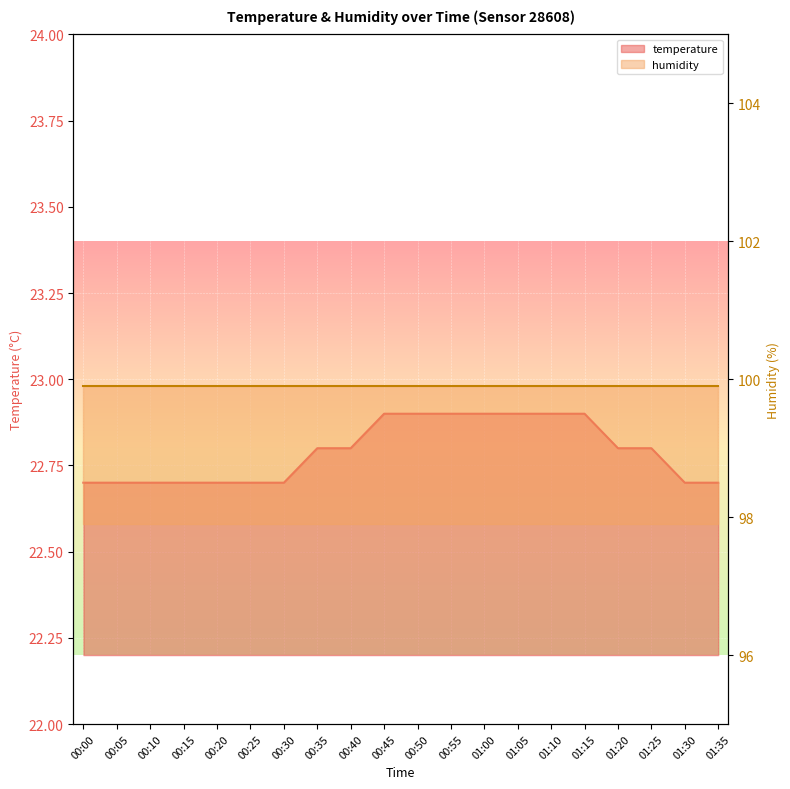

List the labels in order of value, largest first.

00:45, 00:50, 00:55, 01:00, 01:05, 01:10, 01:15, 00:35, 00:40, 01:20, 01:25, 00:00, 00:05, 00:10, 00:15, 00:20, 00:25, 00:30, 01:30, 01:35